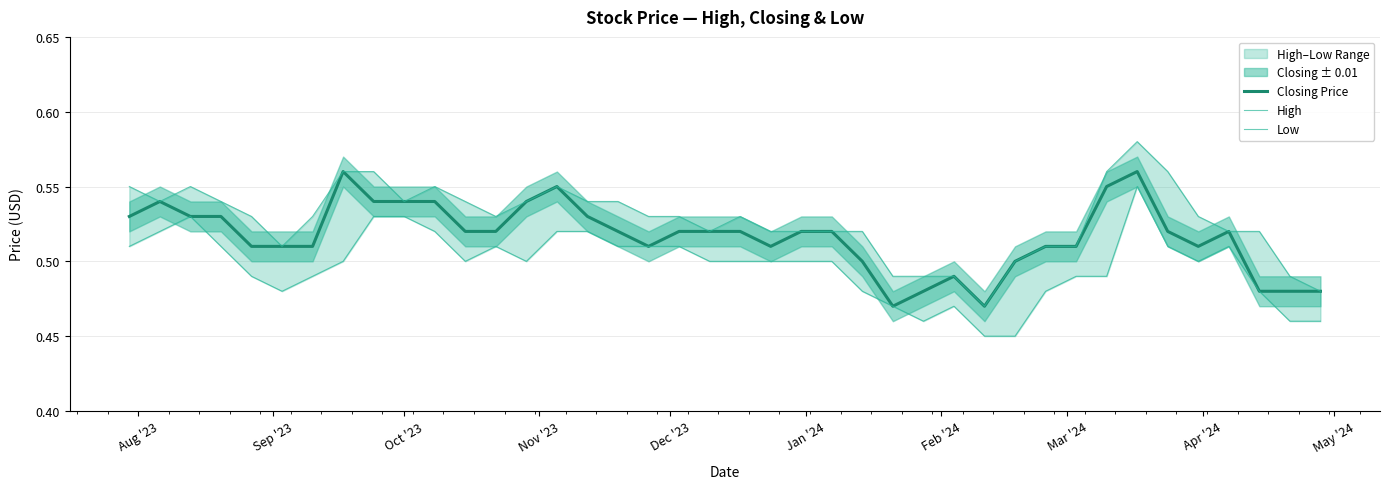

At how many categories does at least one series exceed 0?

40